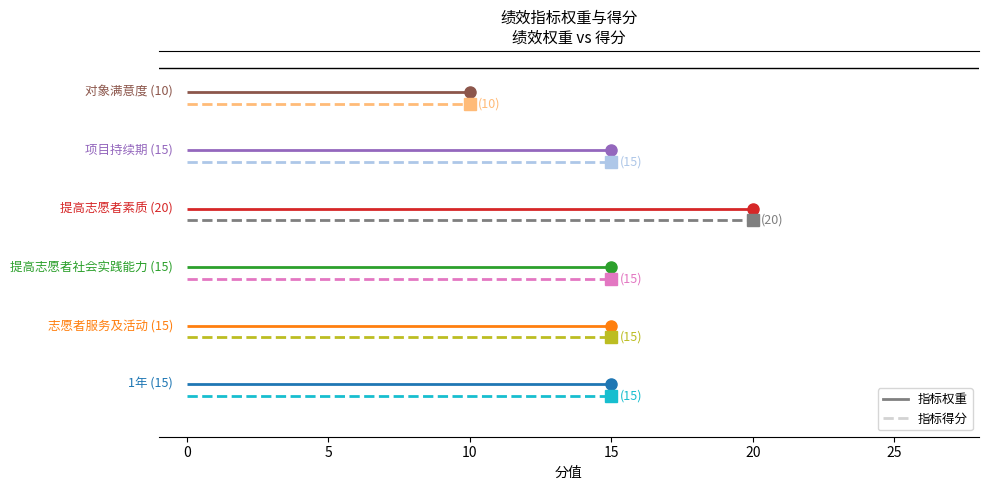

How many lines are shown in the chart?

2